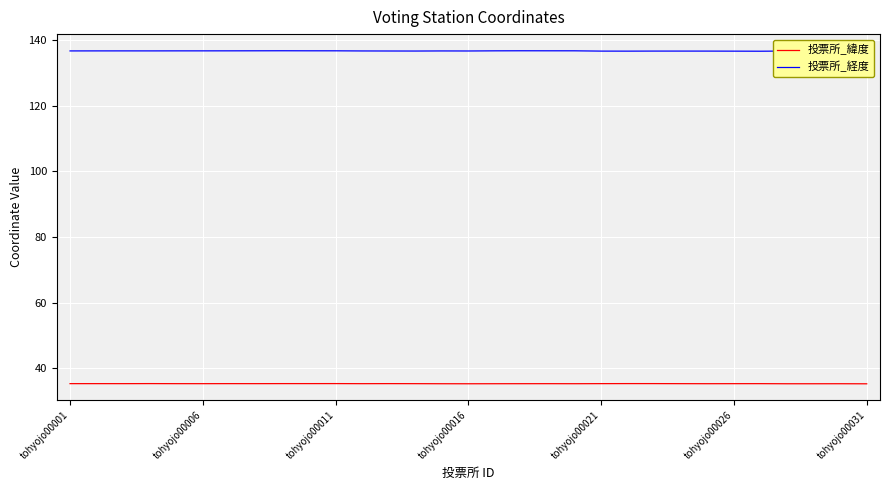

What is the average value of the 投票所_経度 series?

136.8